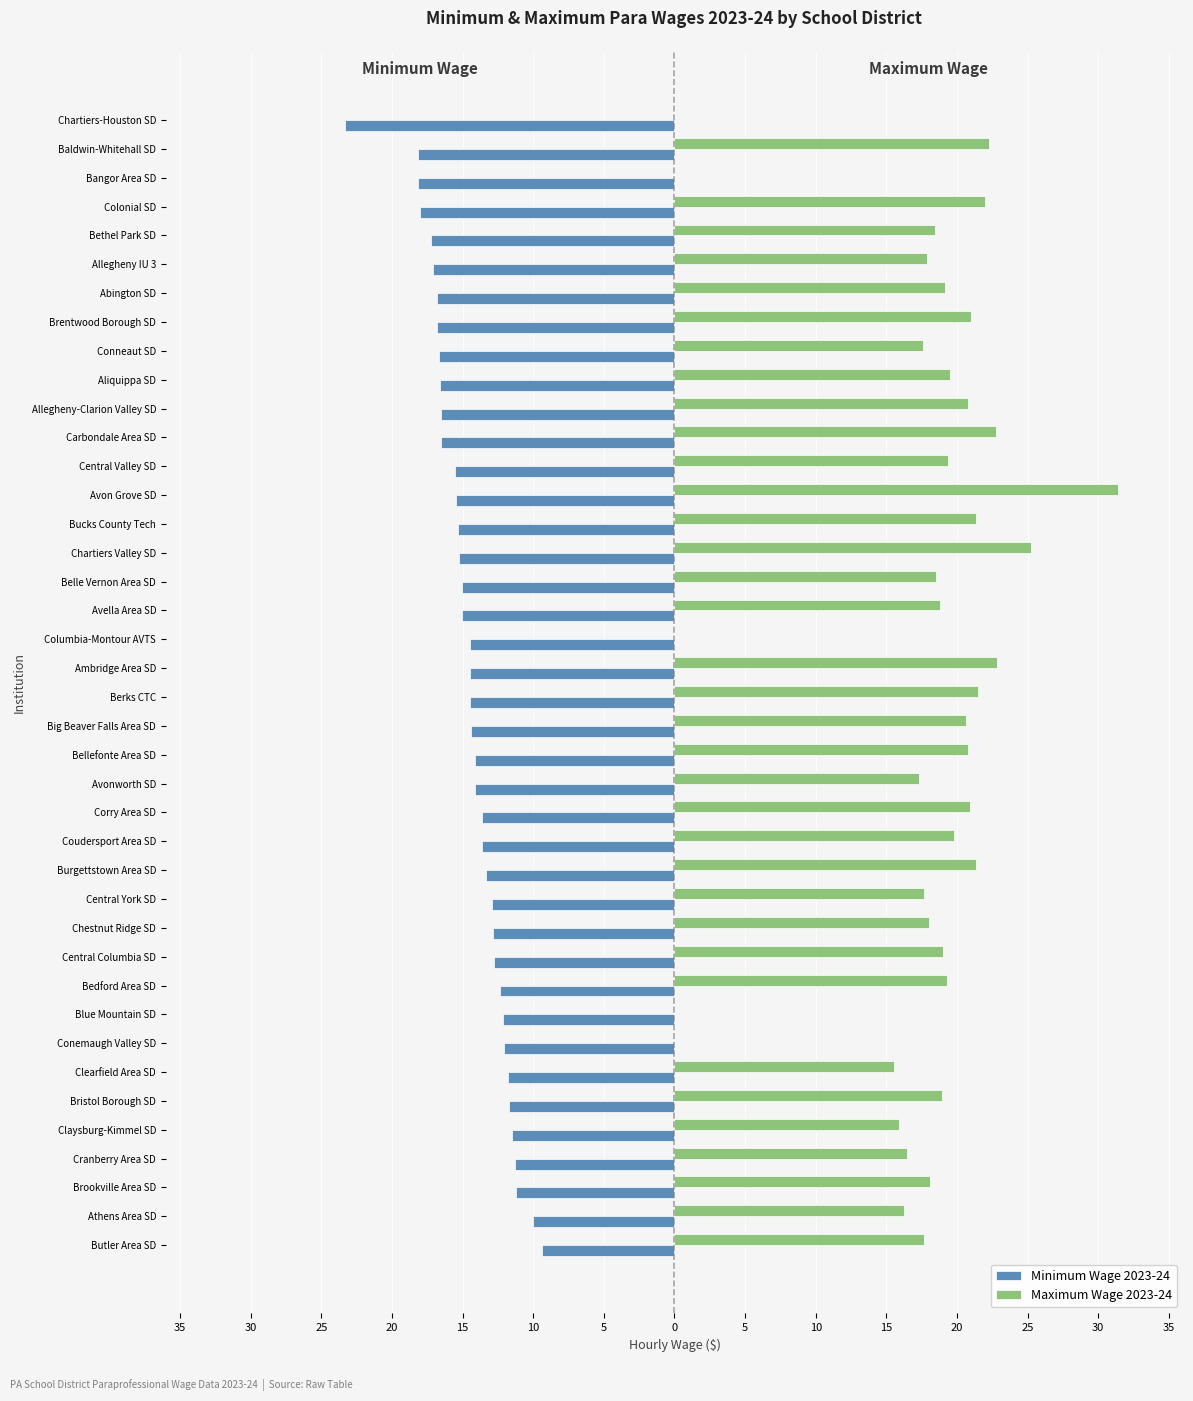

What are all the series names shown in the legend?

Minimum Wage 2023-24, Maximum Wage 2023-24